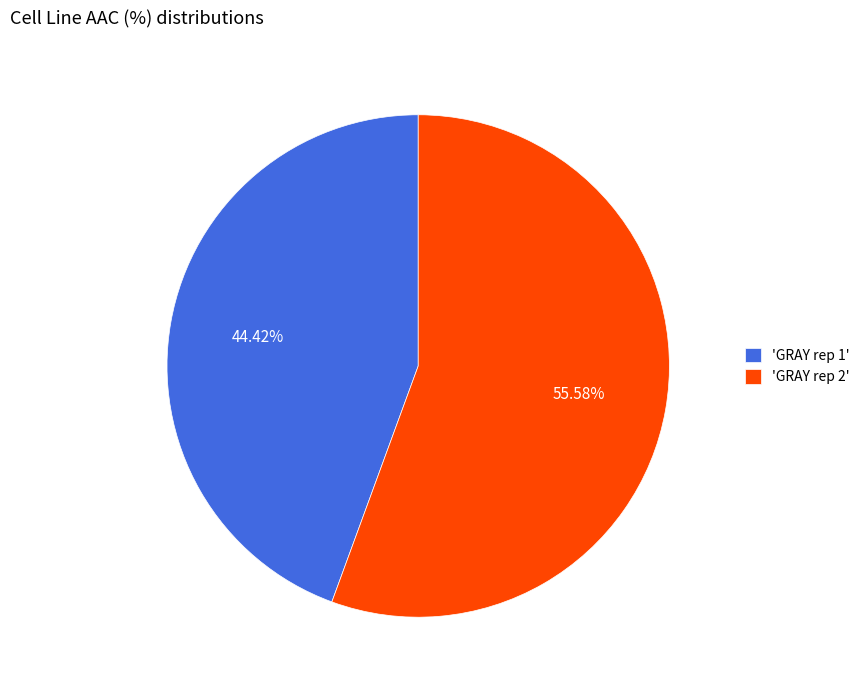

Rank the categories by value from lowest to highest.

'GRAY rep 1', 'GRAY rep 2'